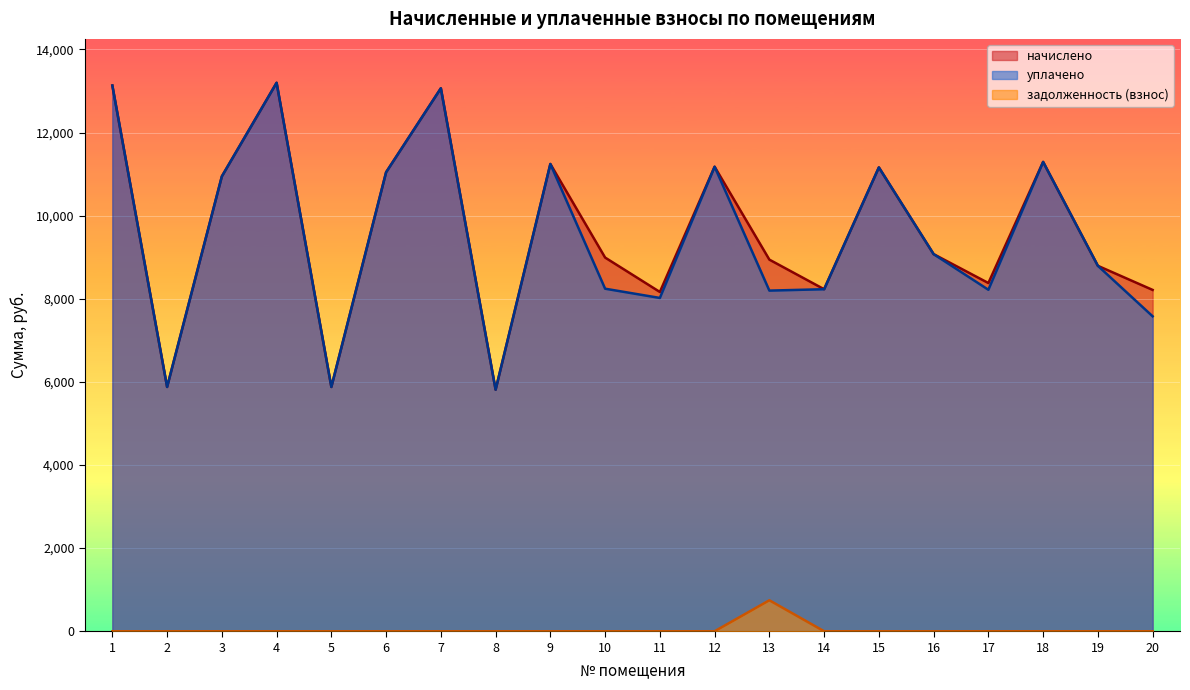

What is the difference between the second highest and second lowest values in the уплачено series?

7253.3